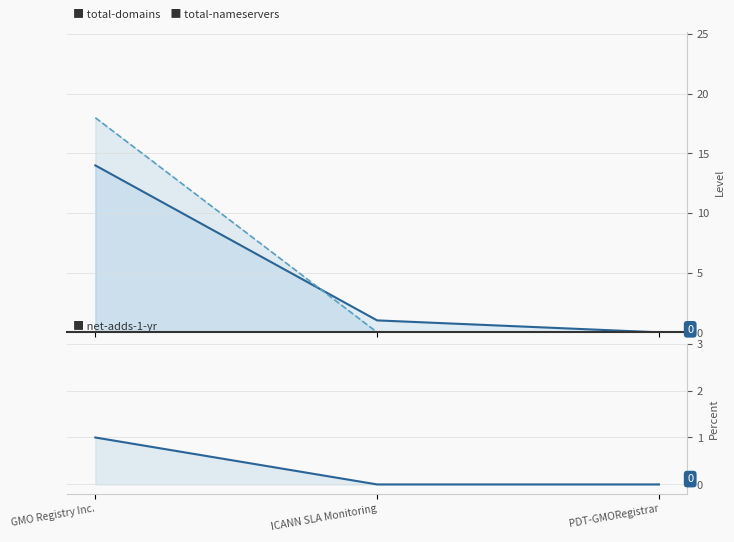

What is the label of the 2nd point from the right?

ICANN SLA Monitoring